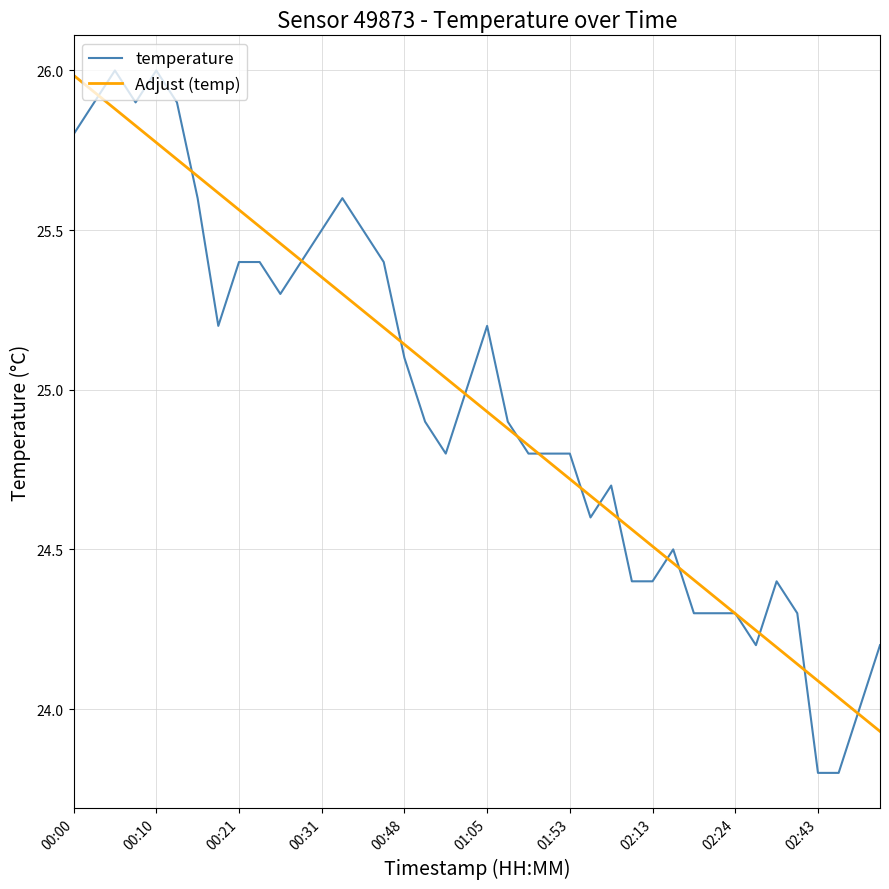

What is the greatest value displayed?

26.0